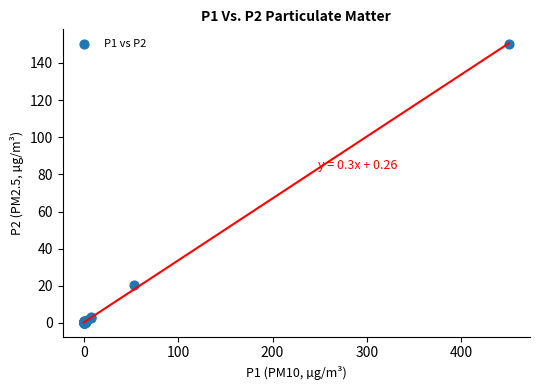

What Y value in the scatter plot is closest to 75?

20.3